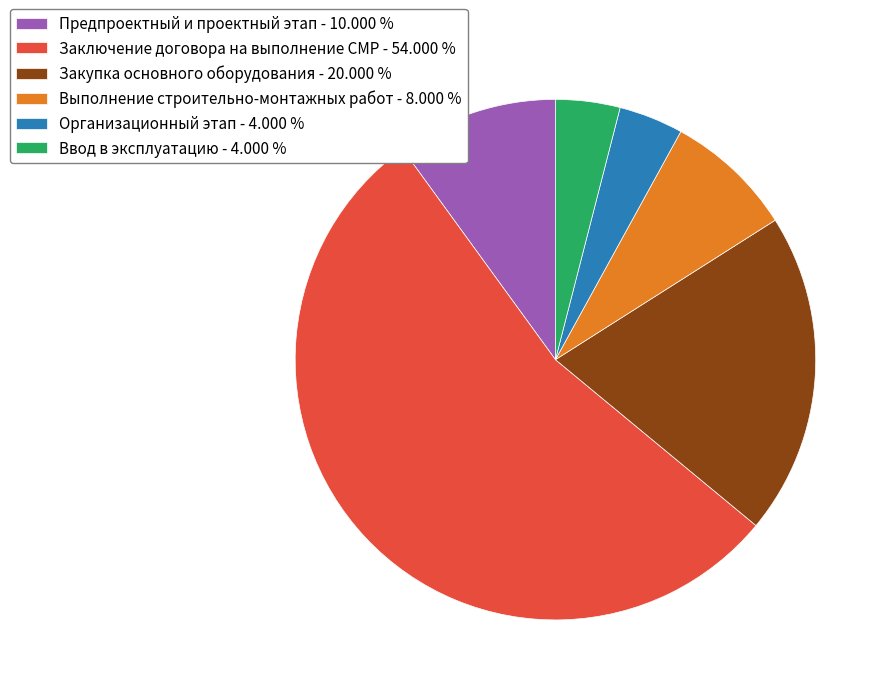

Is it true that Ввод в эксплуатацию is 4% of the pie?

True